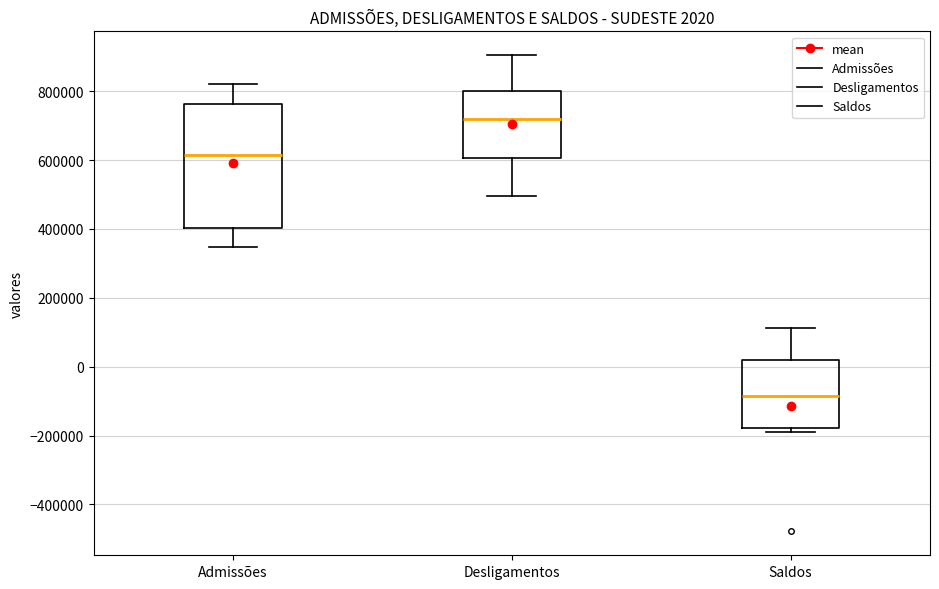

Which box is the tallest, from its lower edge to its upper edge?

Admissões